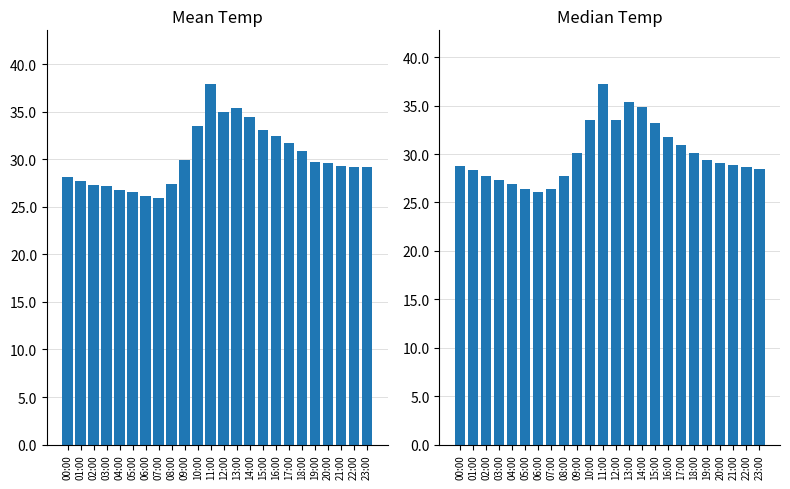

What is the difference between the maximum and minimum values in the Median Temp series?

11.1